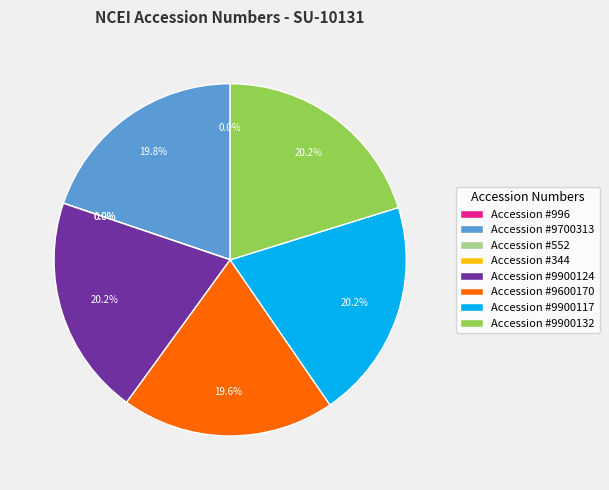

Is there any slice that represents more than half of the pie?

No